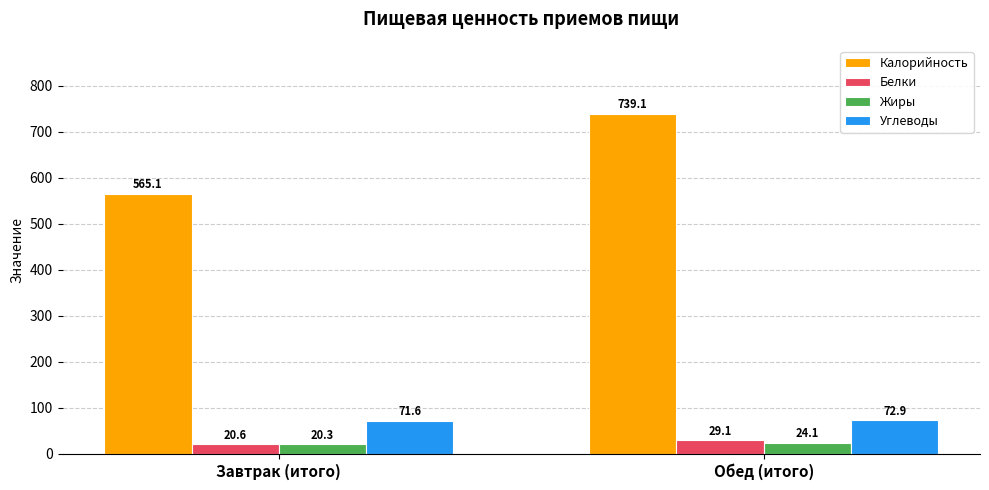

What is the approximate value of Калорийность at Обед (итого)?

739.1